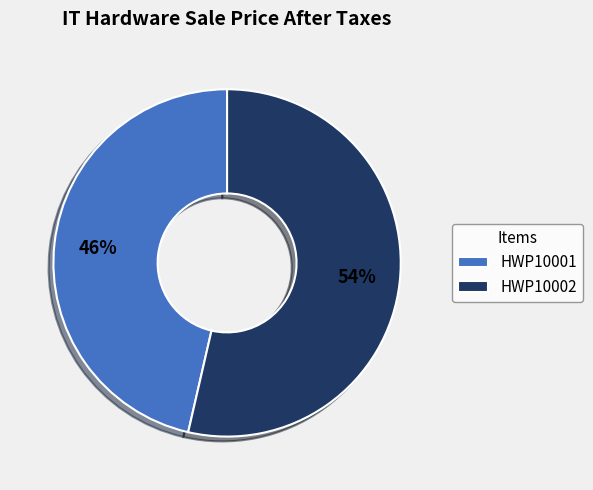

Do HWP10001 and HWP10002 together represent more than half of the pie?

Yes